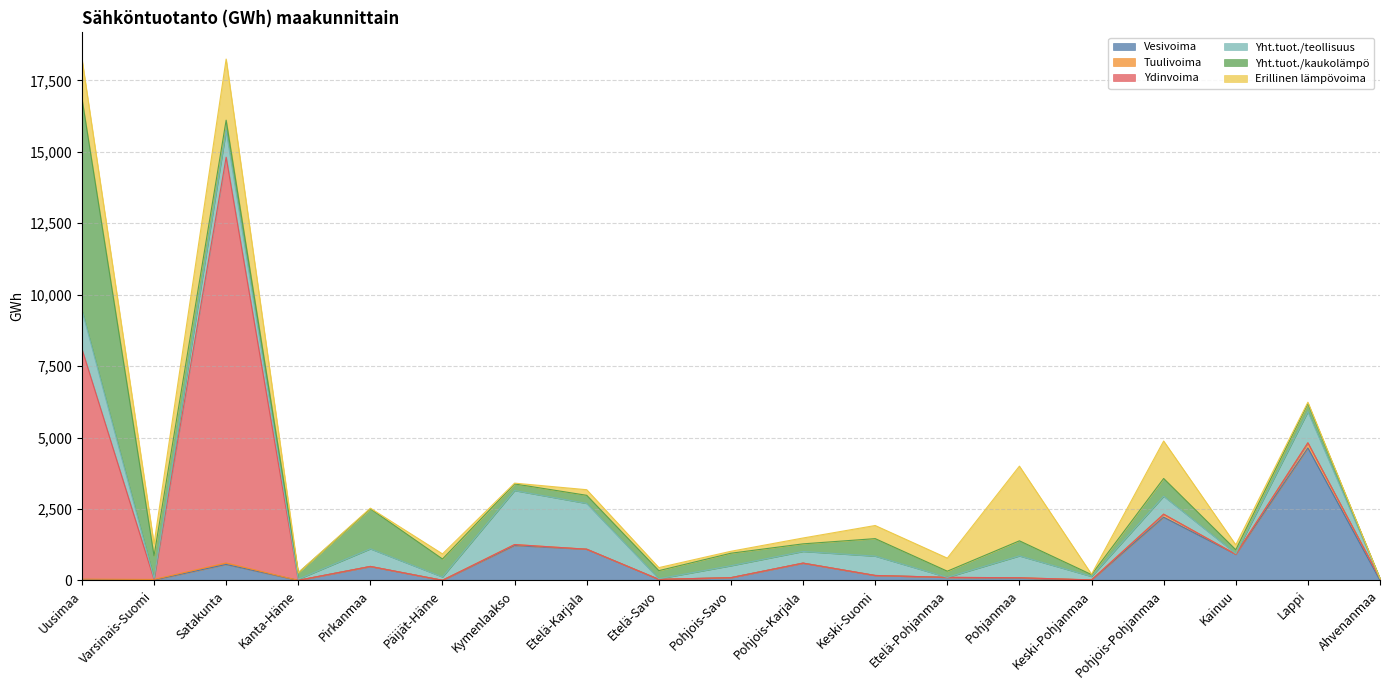

True or false: Erillinen lämpövoima has a value of 172 at Kainuu.

True